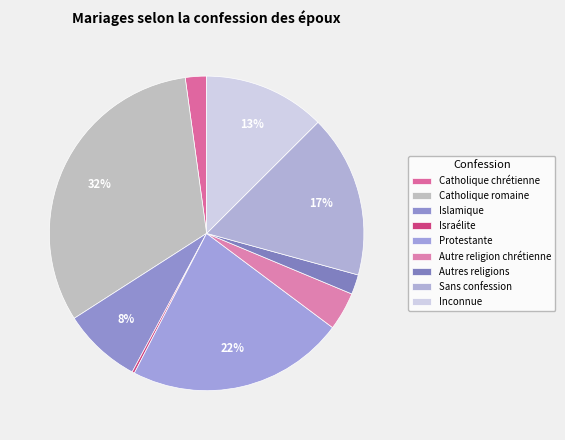

Approximately how many times larger is the value at Islamique compared to Israélite?

32.5